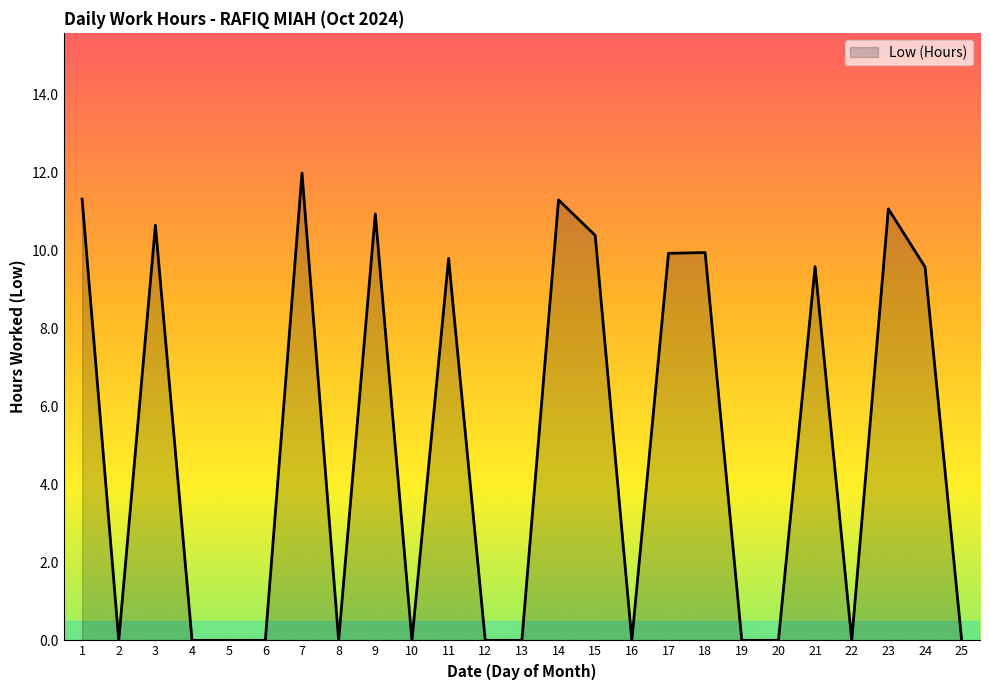

The value at 15 is 18.3. True or false?

False